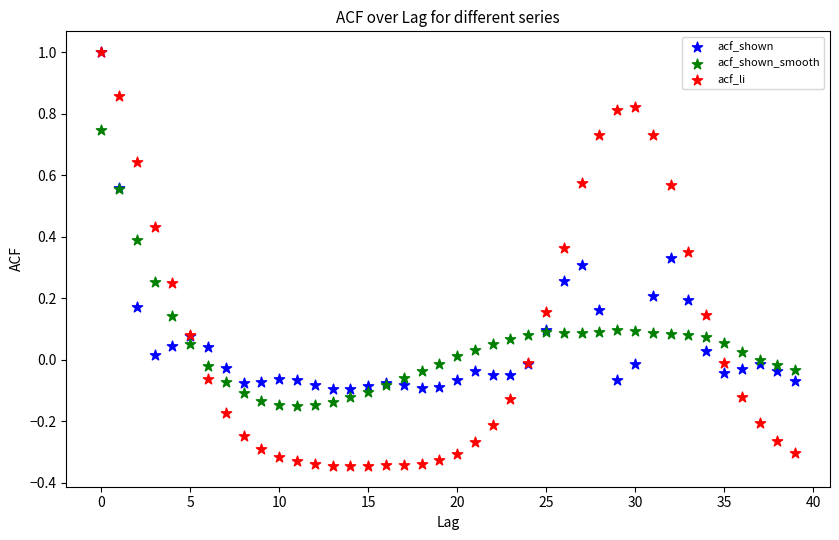

What are all the series names shown in the legend?

acf_shown, acf_shown_smooth, acf_li